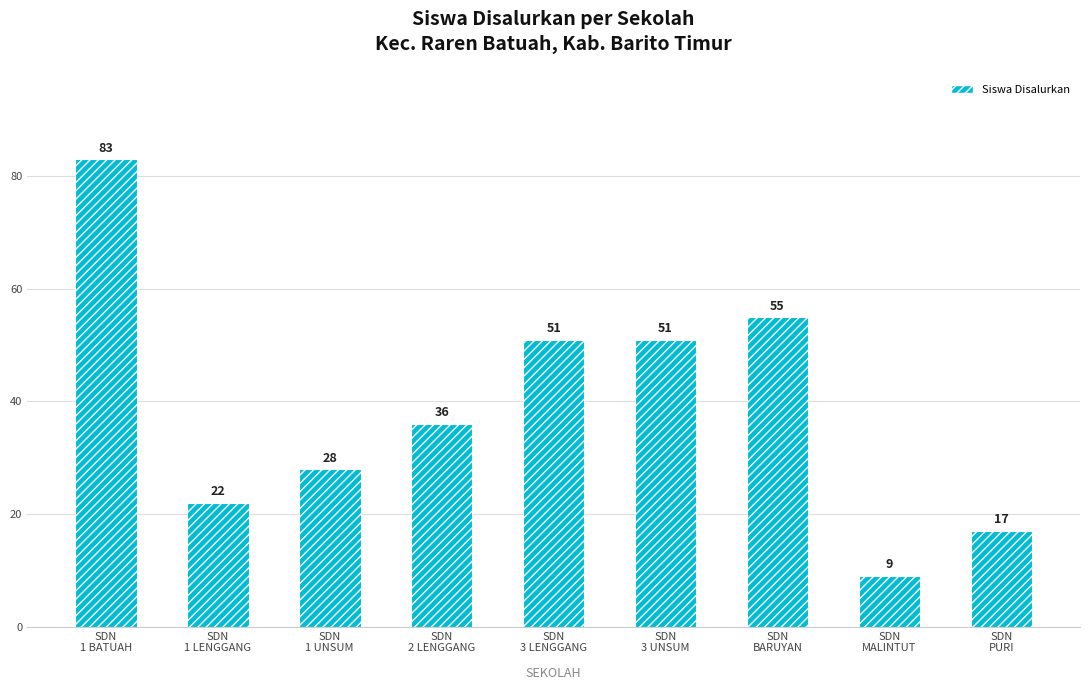

At which label does the data first exceed 36?

SDN
1 BATUAH